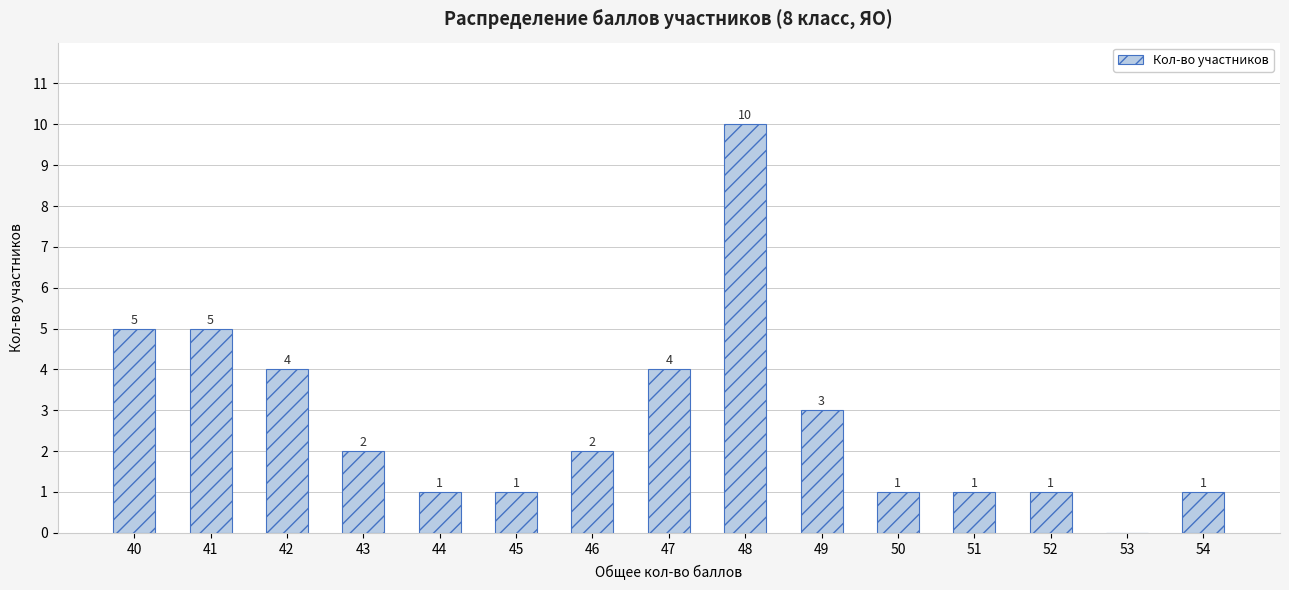

What is the sum of the values at 50 and 40?

6